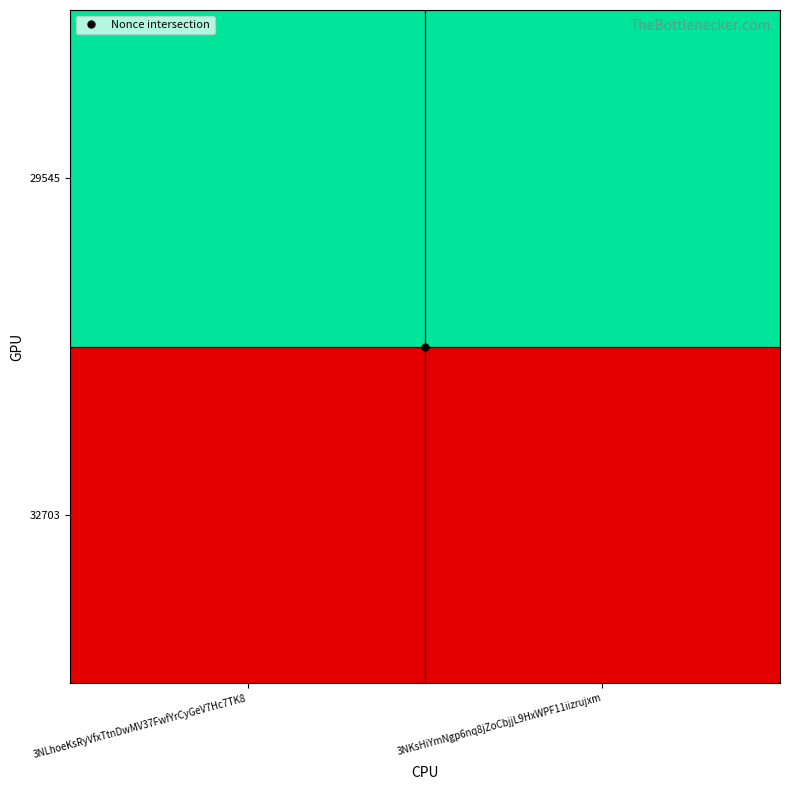

List the series in order of their peak value, highest first.

29545, 32703